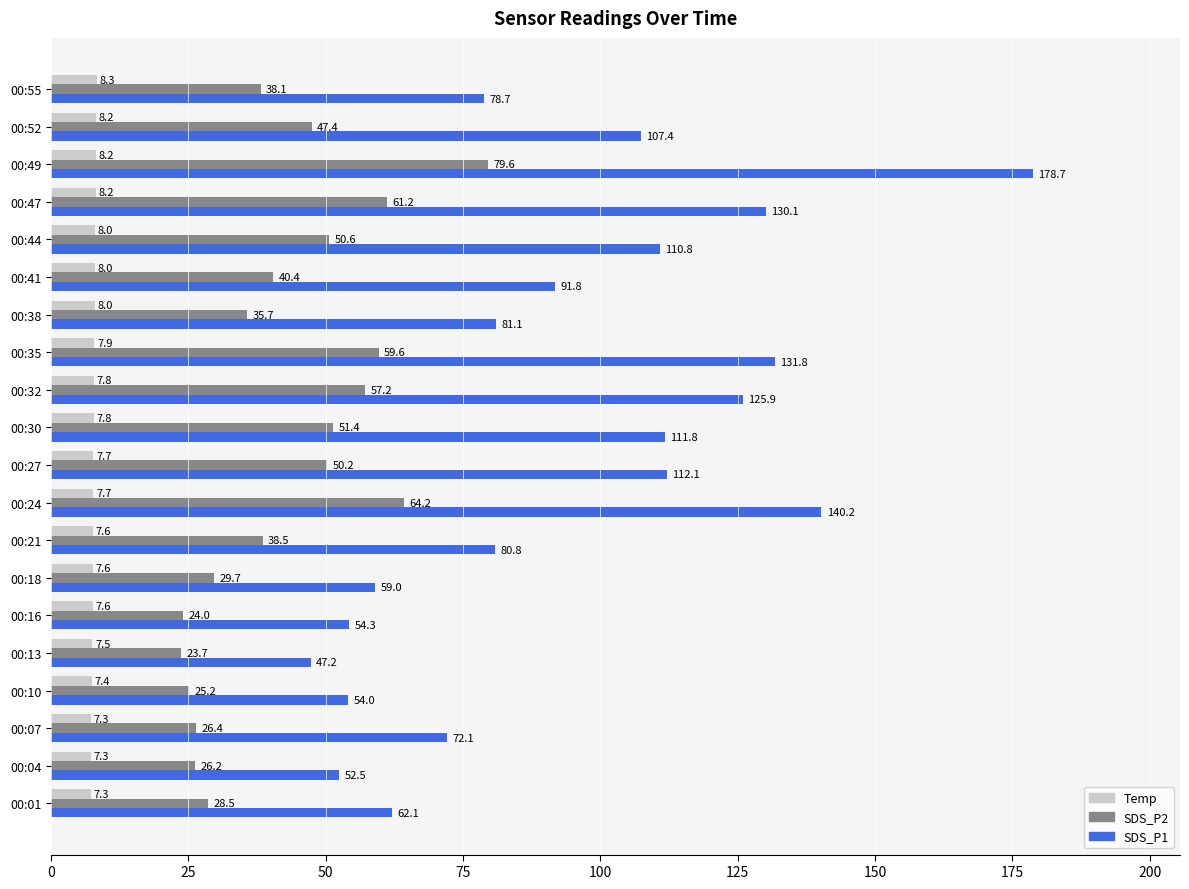

What is the difference between the SDS_P2 values at 00:44 and 00:38?

14.9